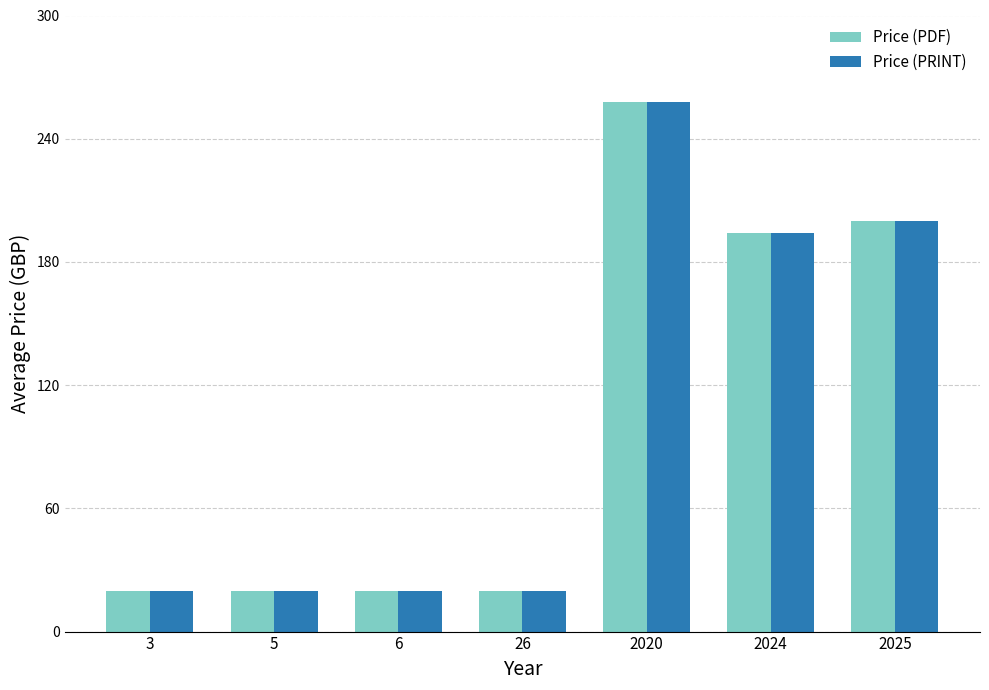

At how many categories does at least one series exceed 26?

3